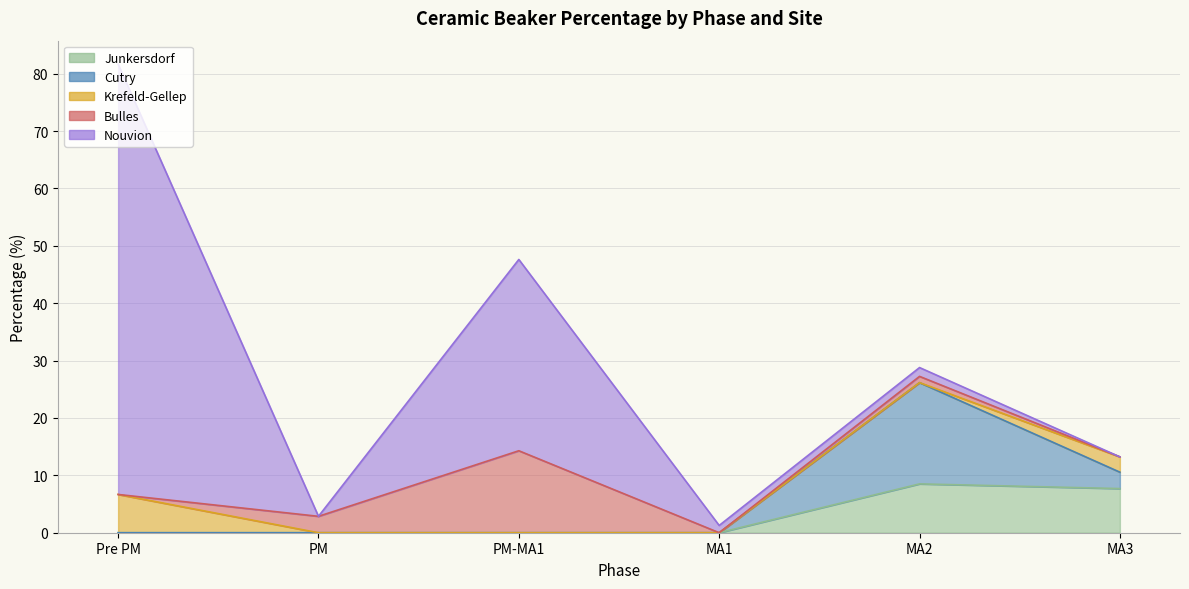

Rank the series by their maximum value, from highest to lowest.

Nouvion, Cutry, Bulles, Junkersdorf, Krefeld-Gellep